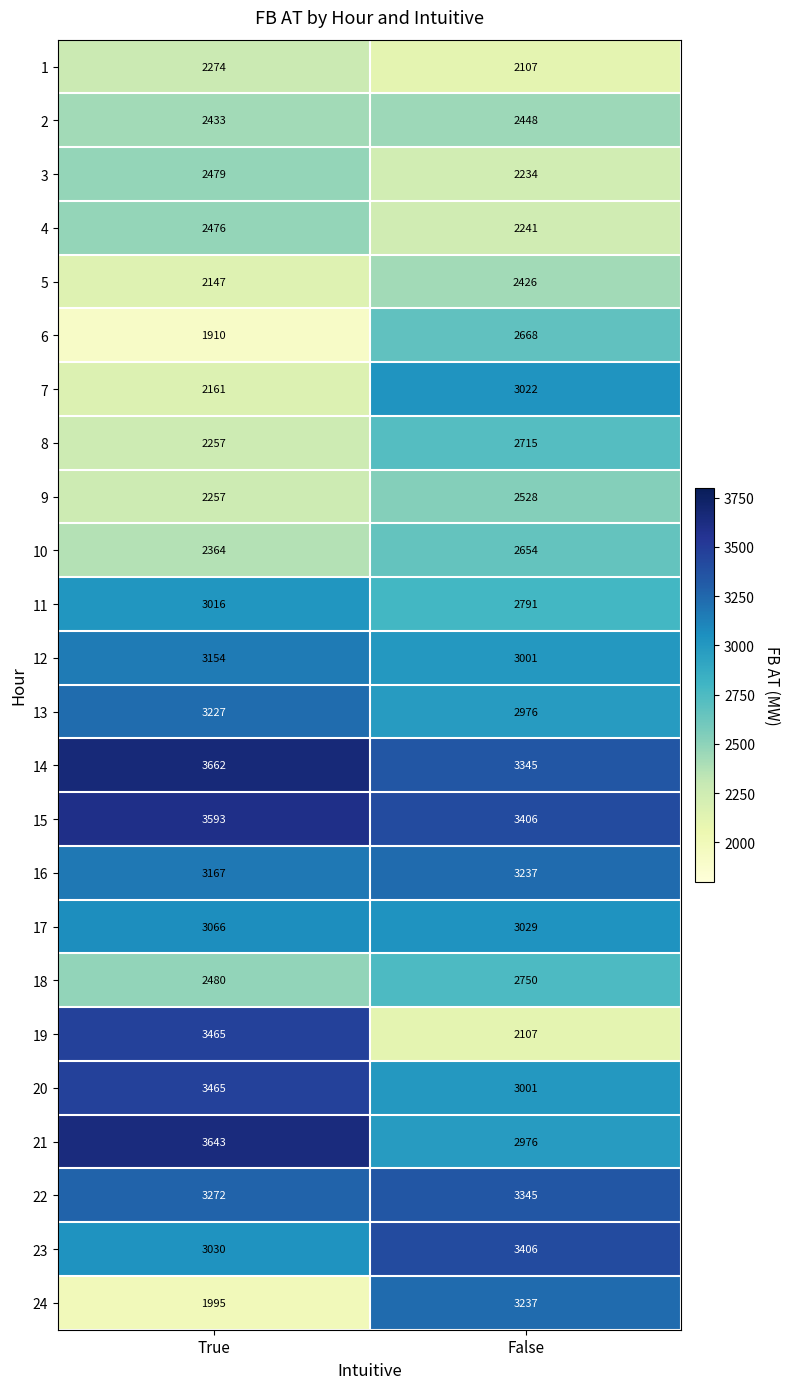

What is the approximate value of 1 at False, to the nearest 50?

2100